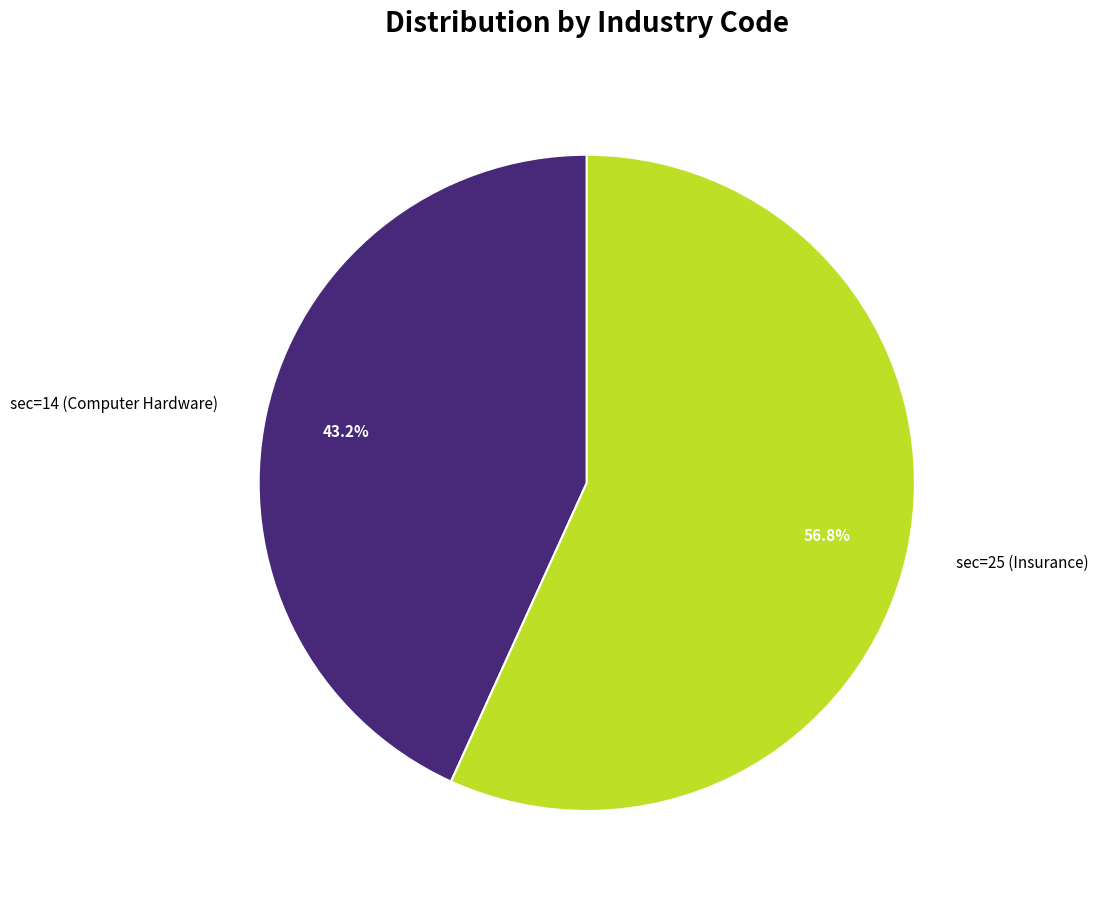

Rank the categories by value from highest to lowest.

sec=25 (Insurance), sec=14 (Computer Hardware)